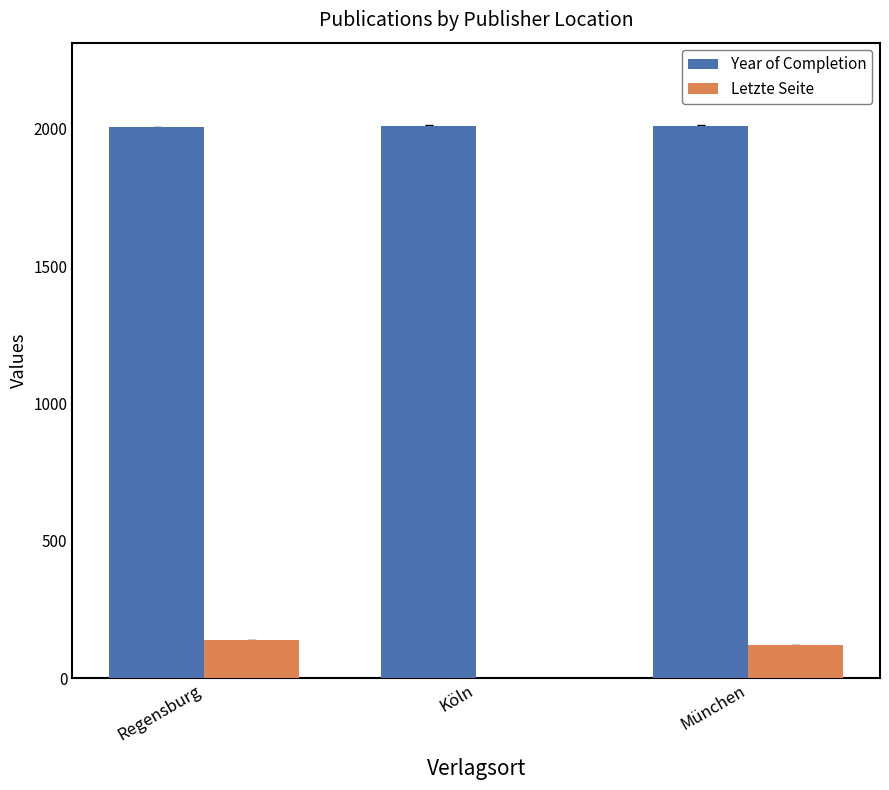

How many groups of bars are there?

3